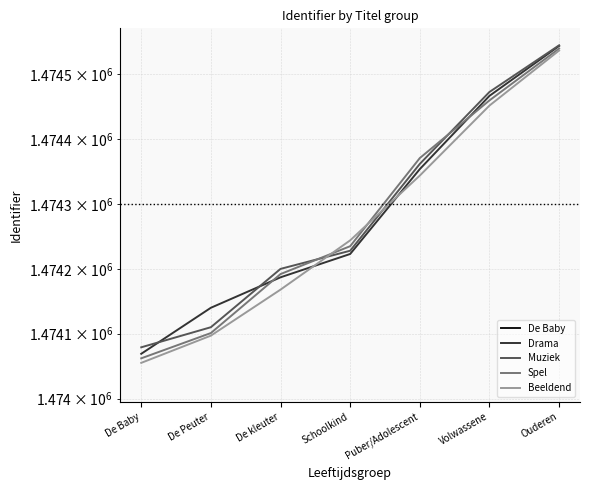

Reading left to right, list all the values displayed in this chart.

Drama: 1474069	1474140	1474187	1474223	1474354	1474467	1474544
Muziek: 1474079	1474110	1474200	1474228	1474362	1474473	1474545
Spel: 1474062	1474101	1474192	1474235	1474371	1474460	1474540
Beeldend: 1474055	1474097	1474168	1474244	1474344	1474452	1474537